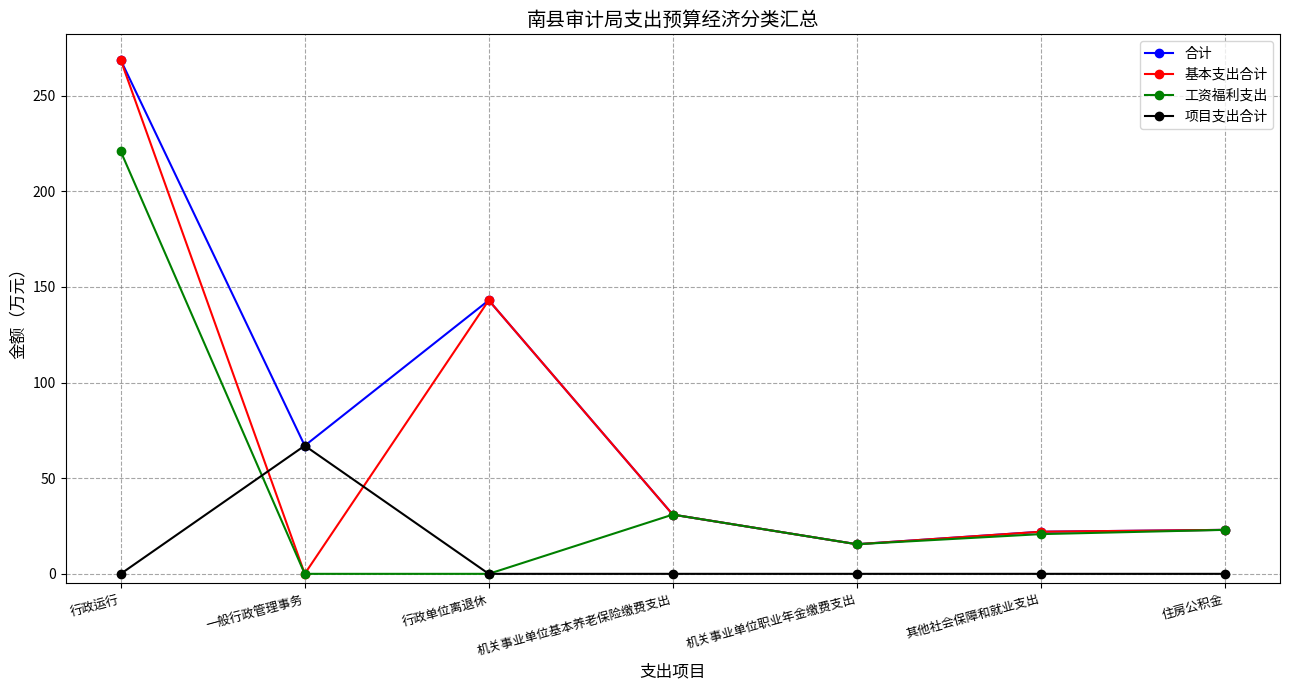

What is the spread (max minus min) of values at 行政单位离退休?

143.0